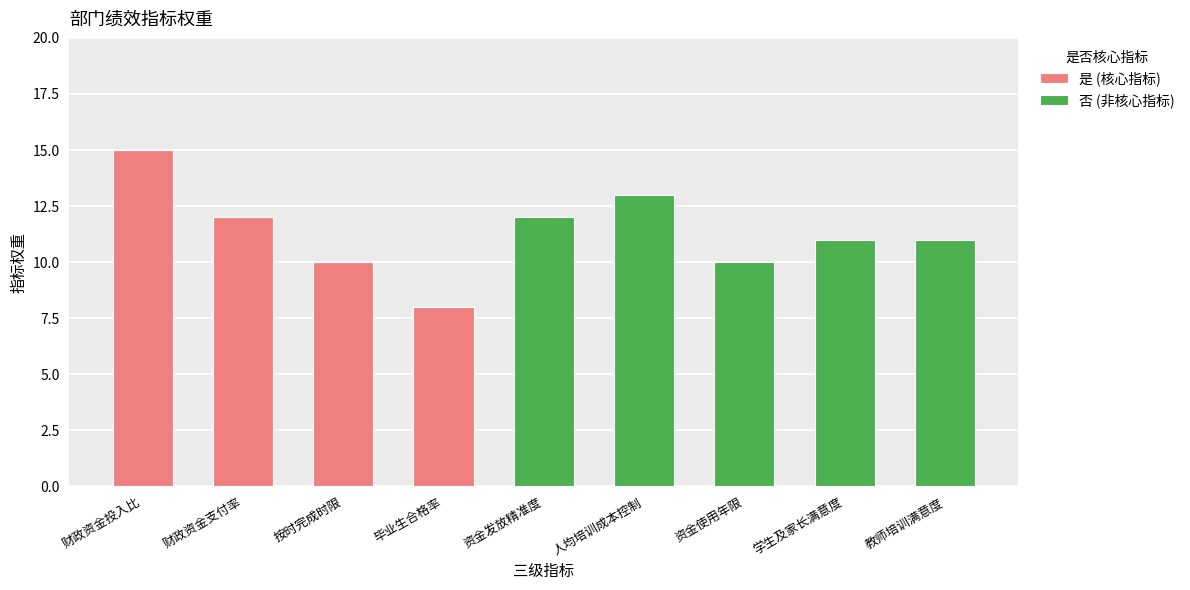

What are all the series names shown in the legend?

是 (核心指标), 否 (非核心指标)